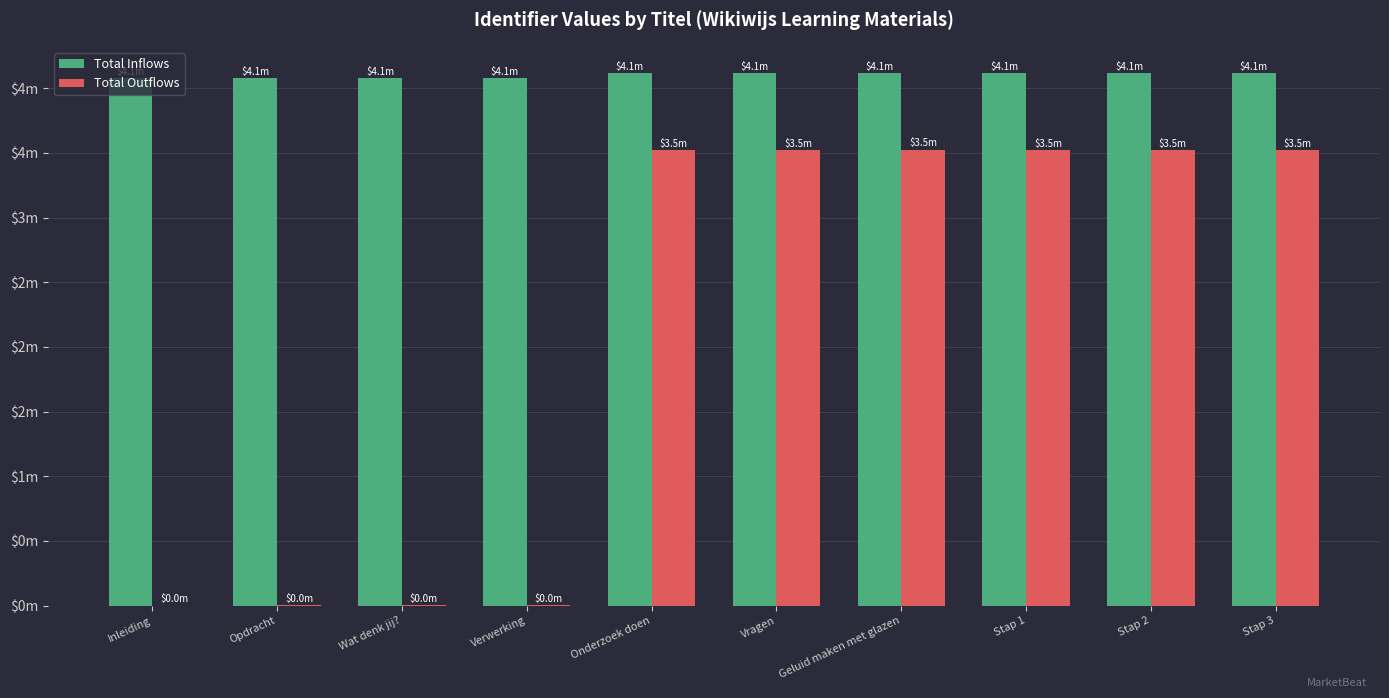

What are all the series names shown in the legend?

Total Inflows, Total Outflows